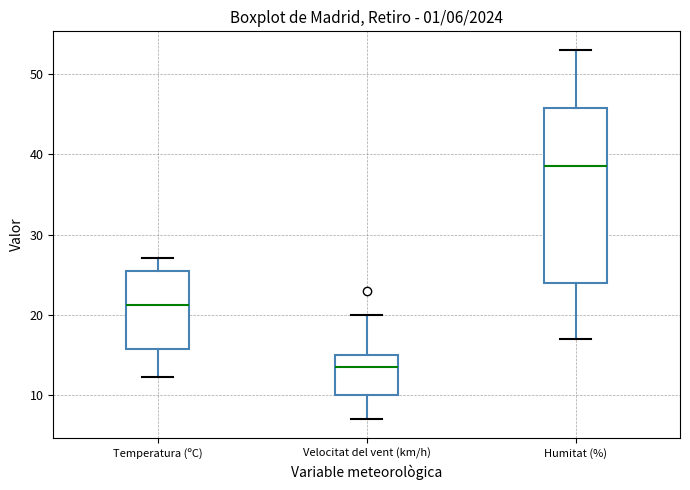

Comparing the boxes themselves (not the whiskers), which one is the tallest?

Humitat (%)